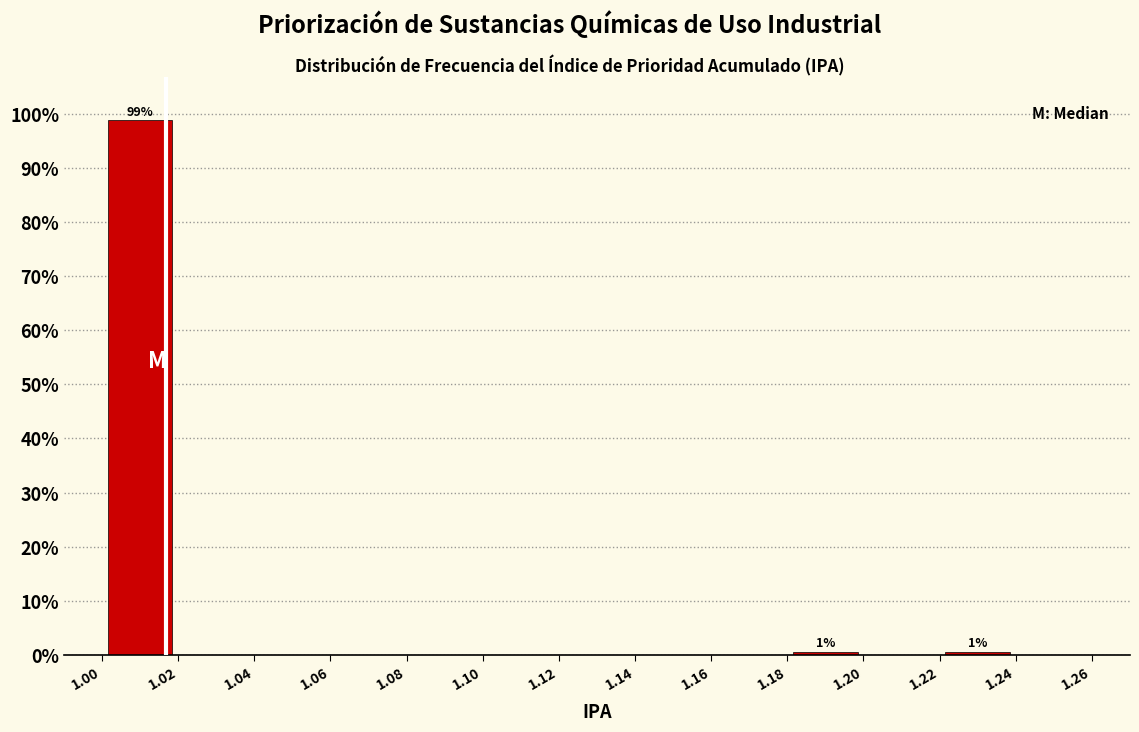

Over which range of the x-axis is the bar tallest?

1.00 to 1.02